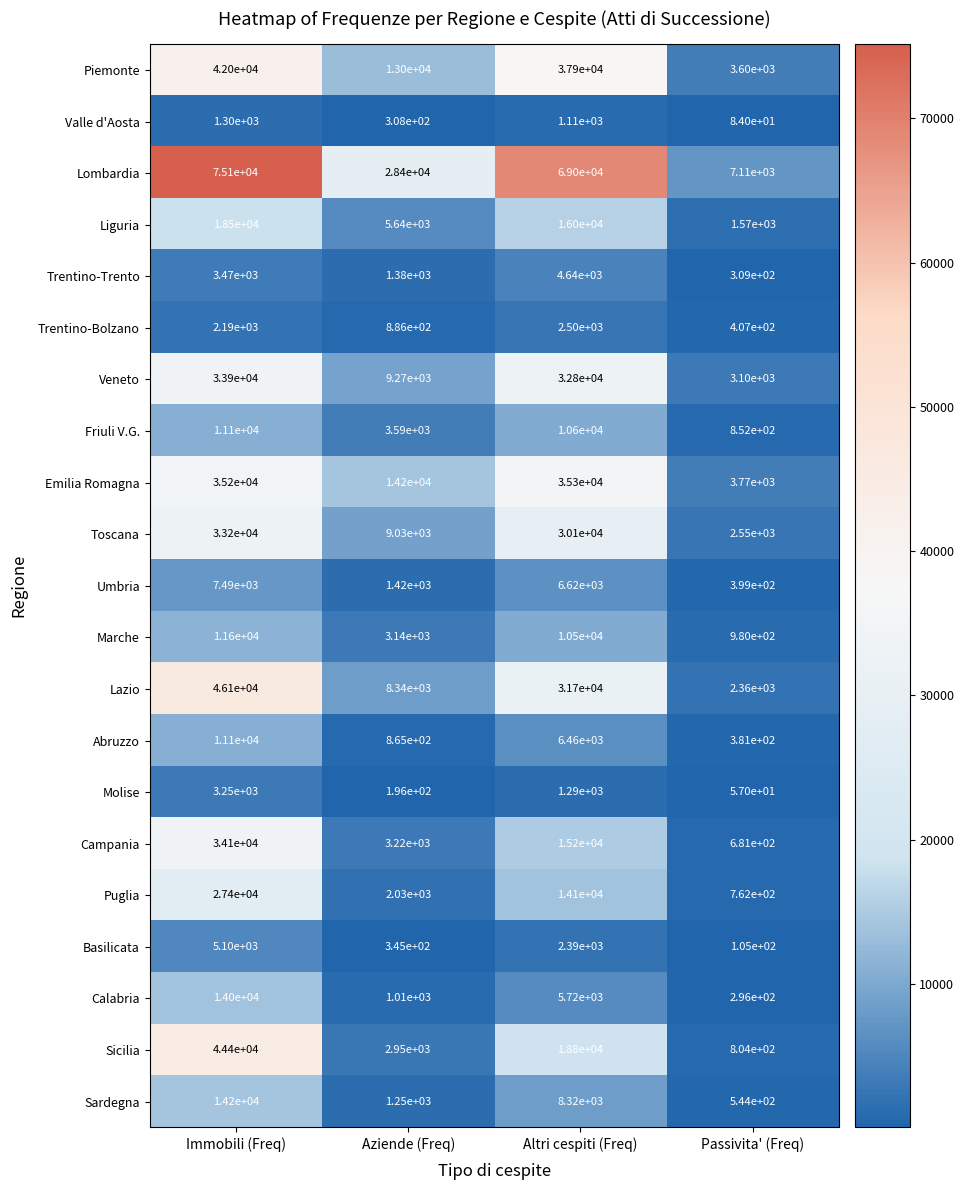

The value of Umbria at Aziende (Freq) is 2355. True or false?

False